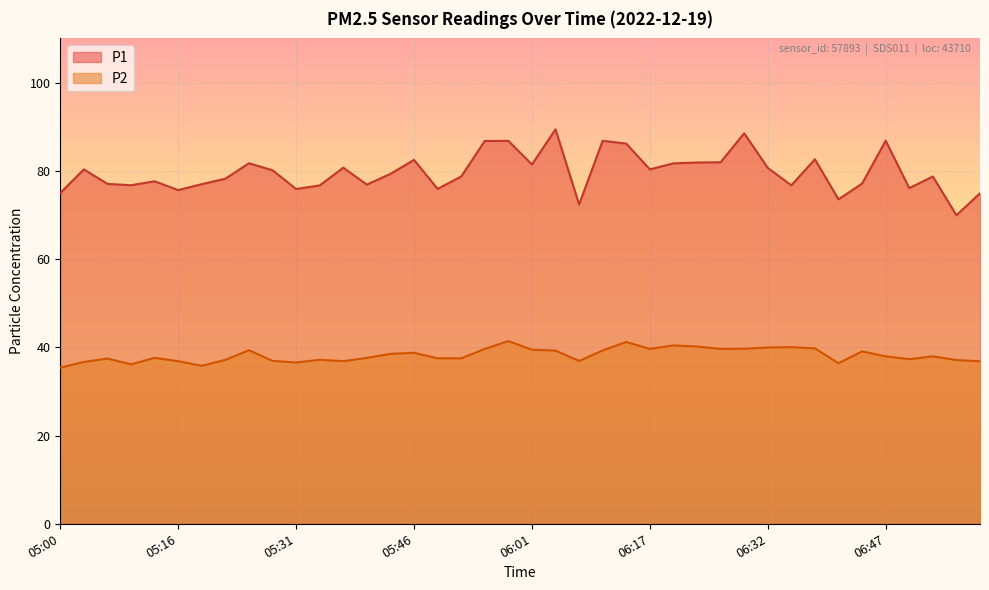

Rank the series by their maximum value, from lowest to highest.

P2, P1